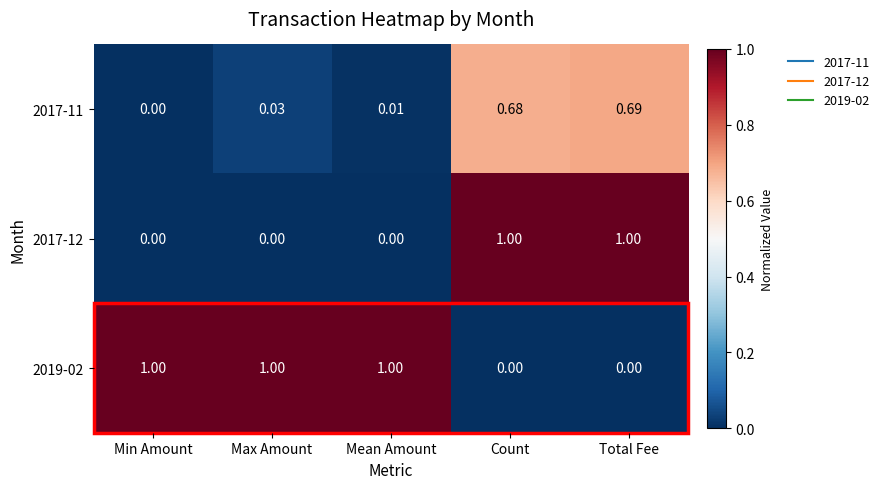

At which category is the sum across all series the highest?

Total Fee